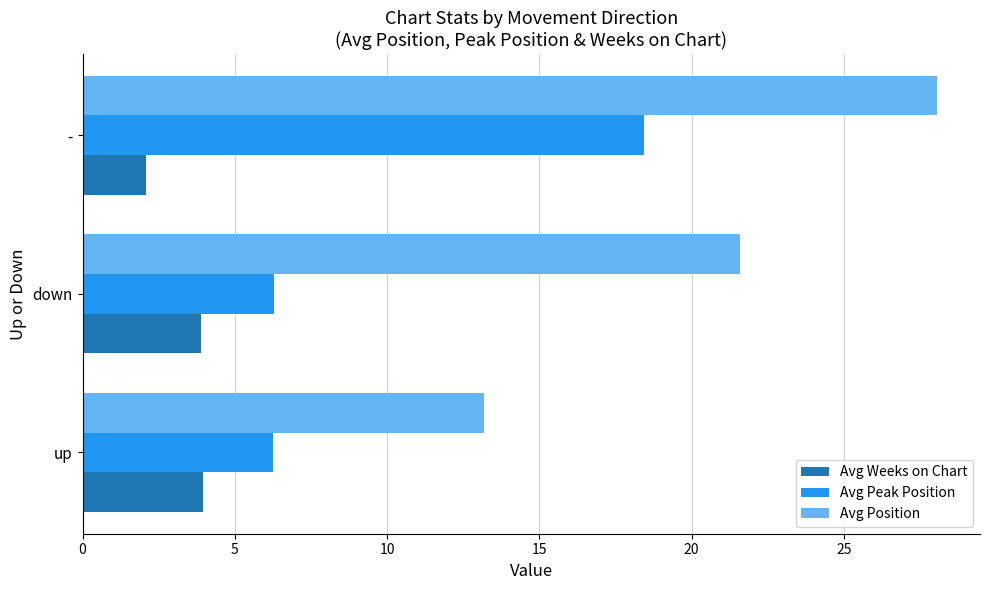

What is the average value of the Avg Weeks on Chart series?

3.3